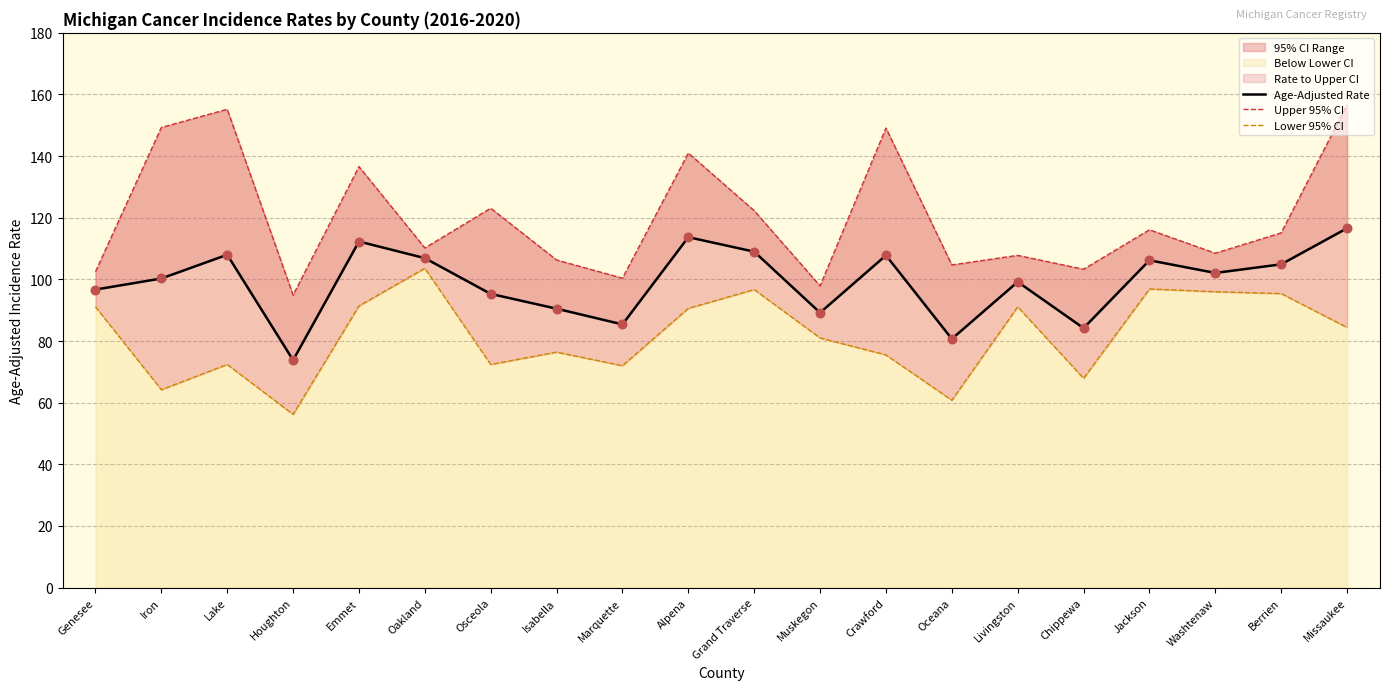

At which category is the sum across all series the highest?

Missaukee